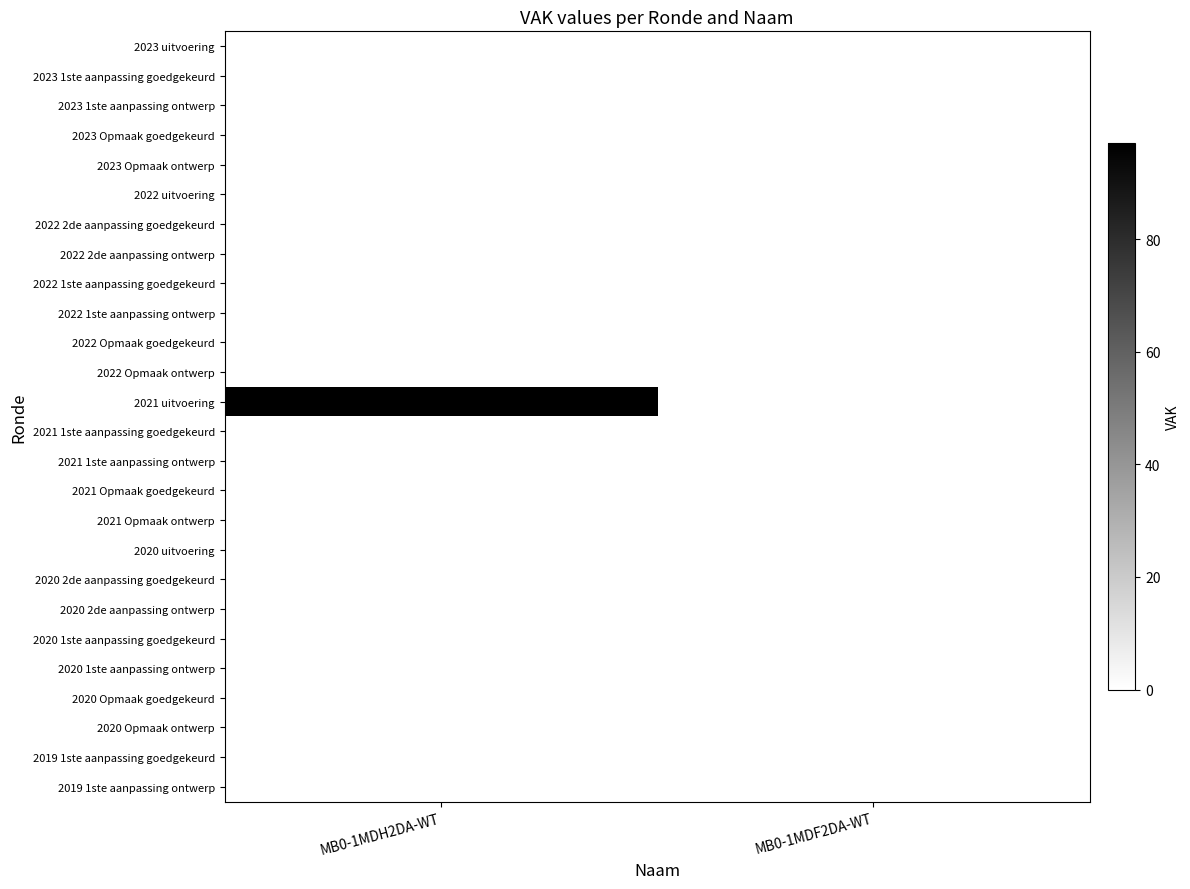

How many categories are shown in the chart?

2